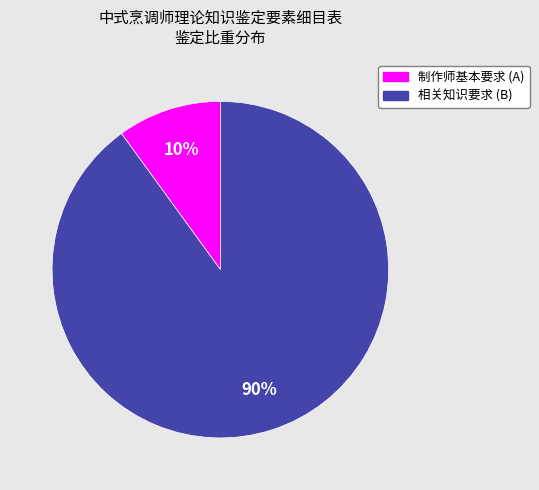

To the nearest percent, what percentage of the pie is 制作师基本要求 (A)?

10%